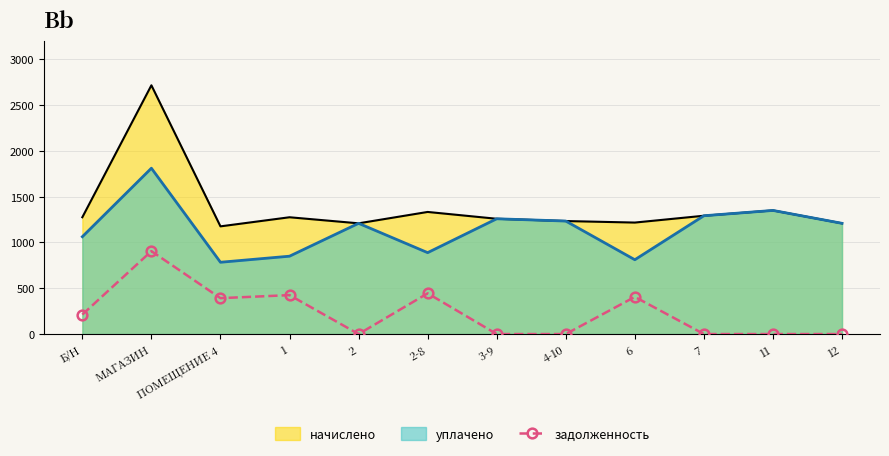

Which label corresponds to the largest value in the chart?

МАГАЗИН